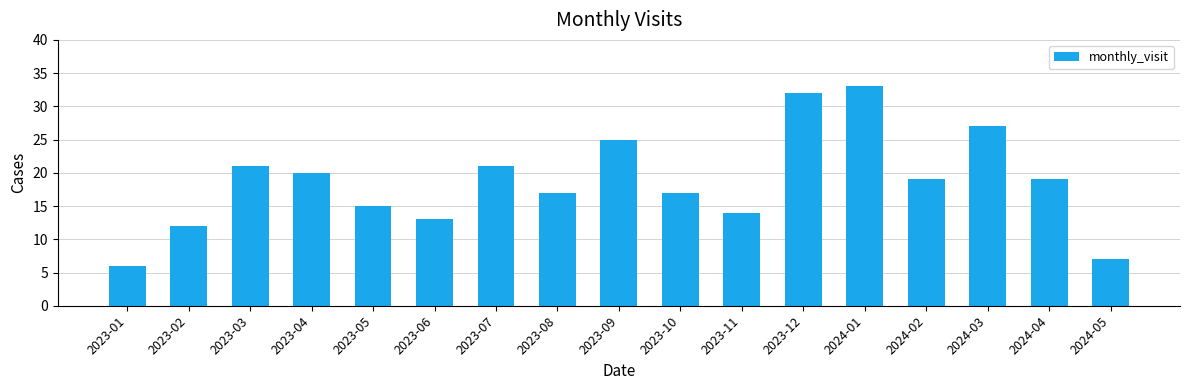

What is the sum of the values at 2023-03 and 2023-11?

35